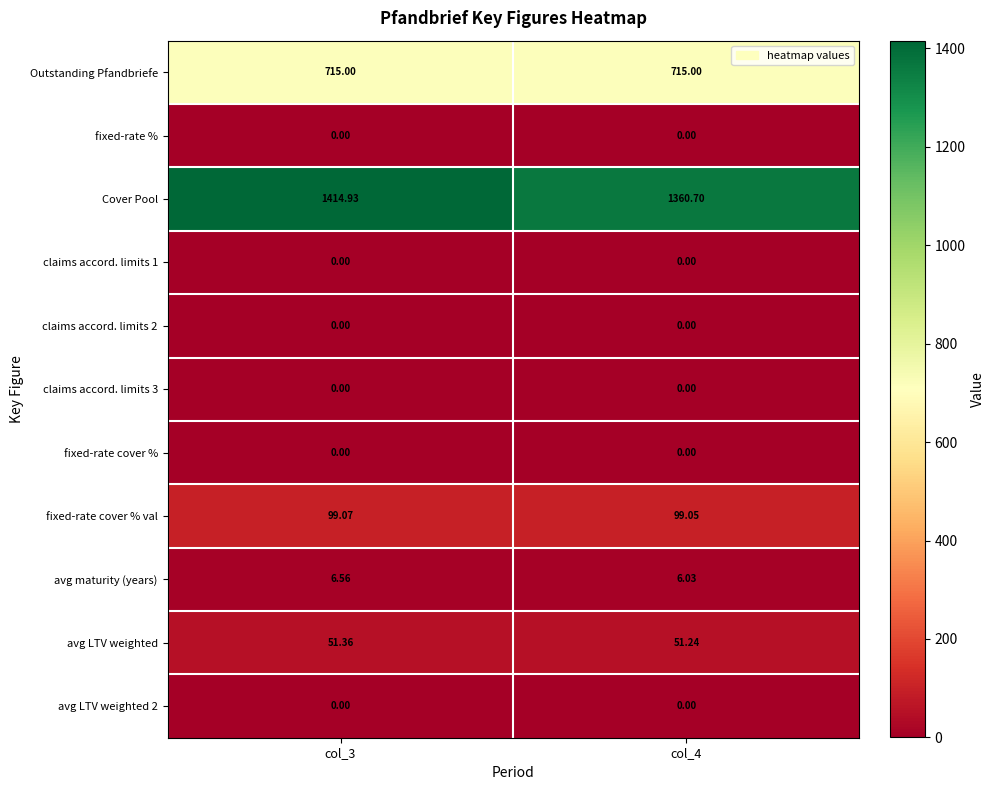

Is the value of claims accord. limits 2 at col_3 greater than the value of fixed-rate cover % val at col_4?

No